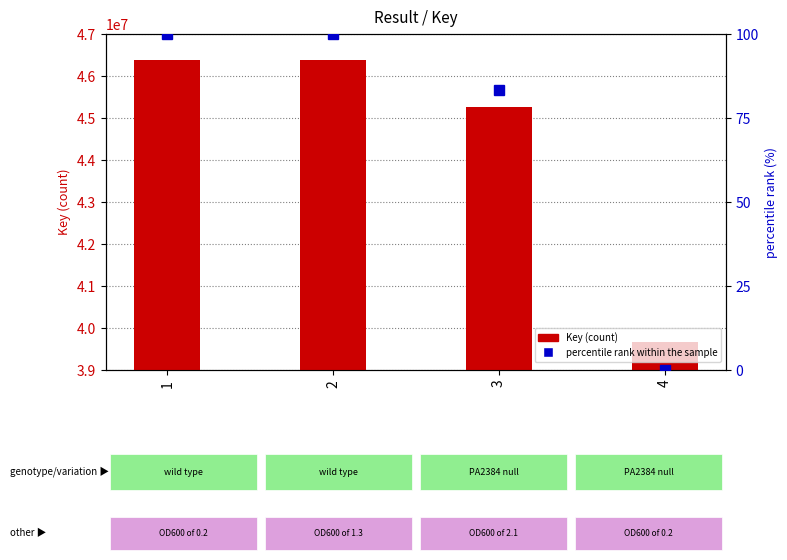

Is the value of percentile rank within the sample at 2 greater than the value of Key at 1?

No